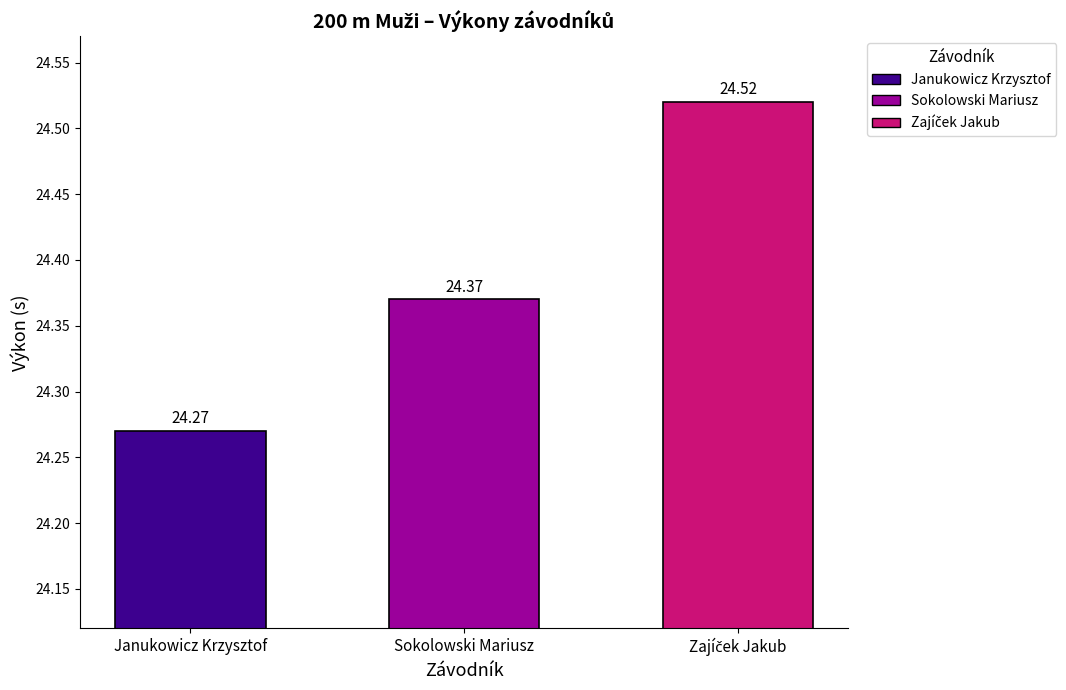

What position from the right is Janukowicz Krzysztof?

3